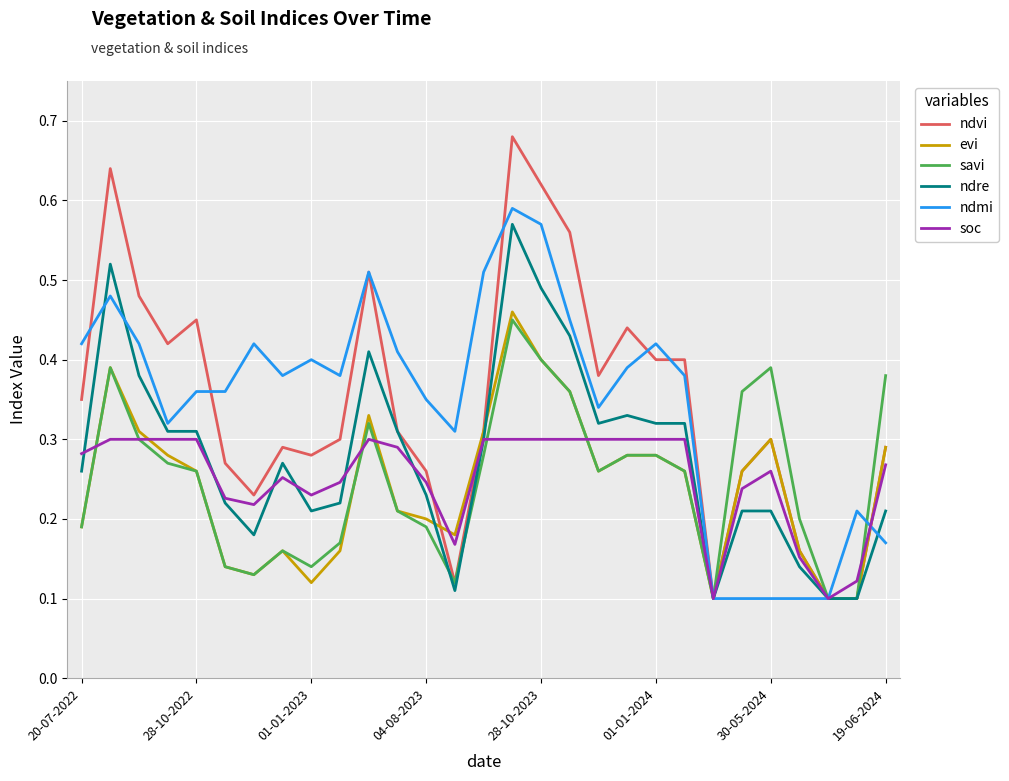

Which series has the largest range (max minus min)?

ndvi